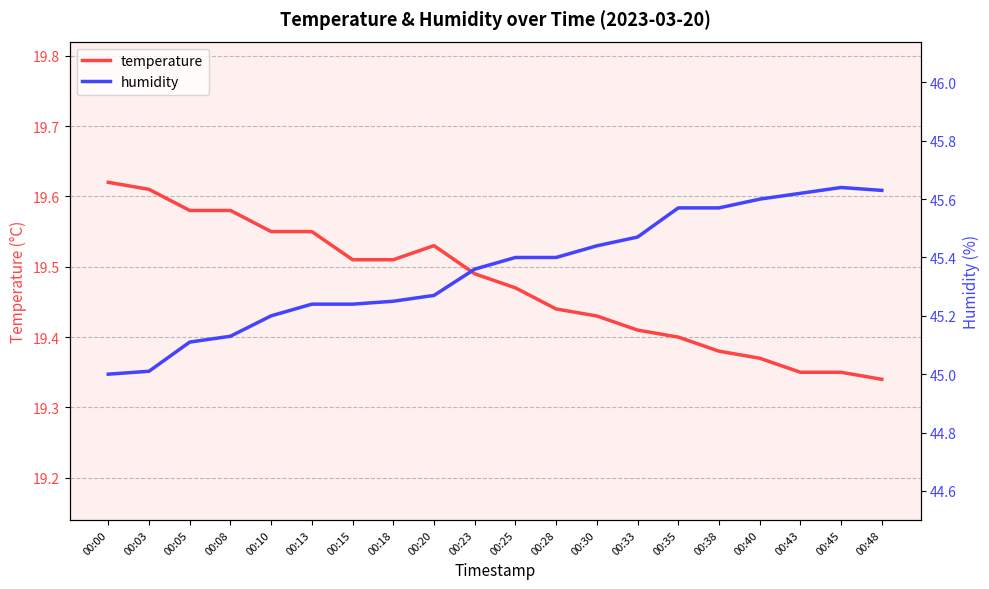

What is the spread (max minus min) of values at 00:38?

26.2